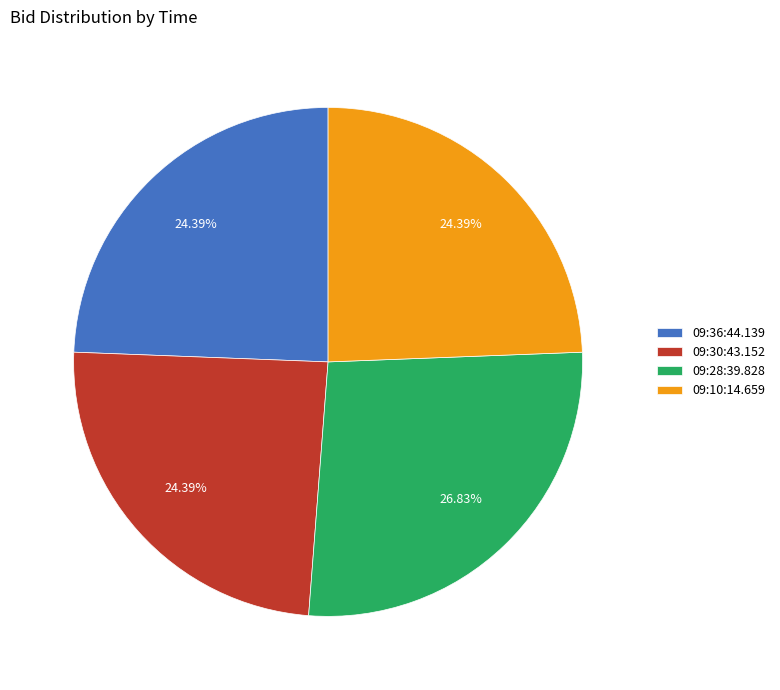

How many segments does this pie chart have?

4